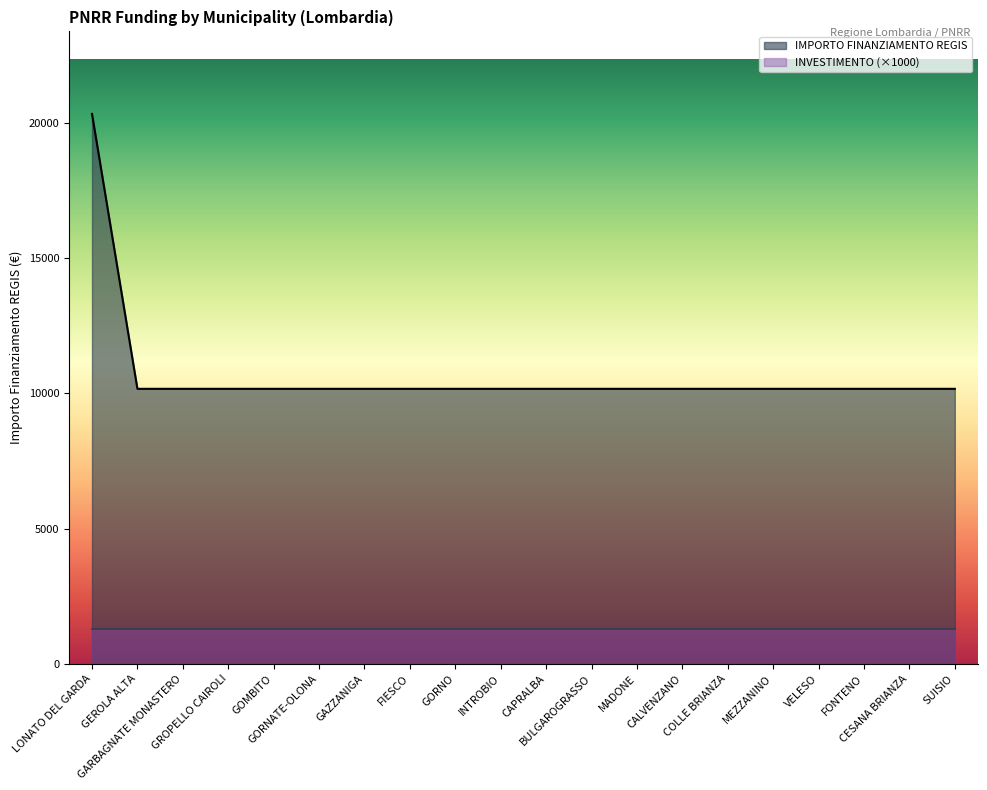

Rank the categories by value from lowest to highest.

GEROLA ALTA, GARBAGNATE MONASTERO, GROPELLO CAIROLI, GOMBITO, GORNATE-OLONA, GAZZANIGA, FIESCO, GORNO, INTROBIO, CAPRALBA, BULGAROGRASSO, MADONE, CALVENZANO, COLLE BRIANZA, MEZZANINO, VELESO, FONTENO, CESANA BRIANZA, SUISIO, LONATO DEL GARDA